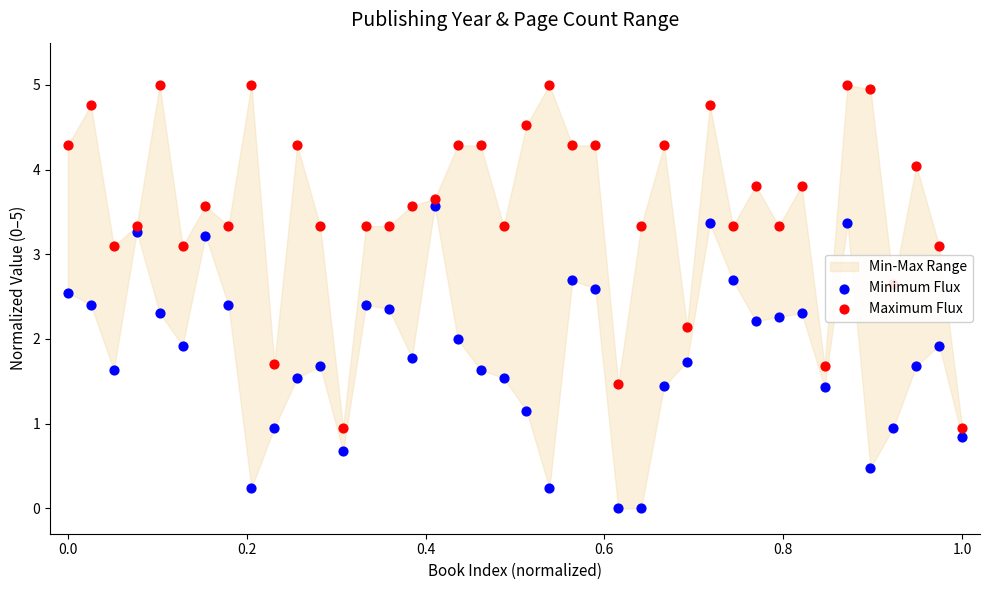

Which series has the largest Y range (max minus min)?

Maximum Flux